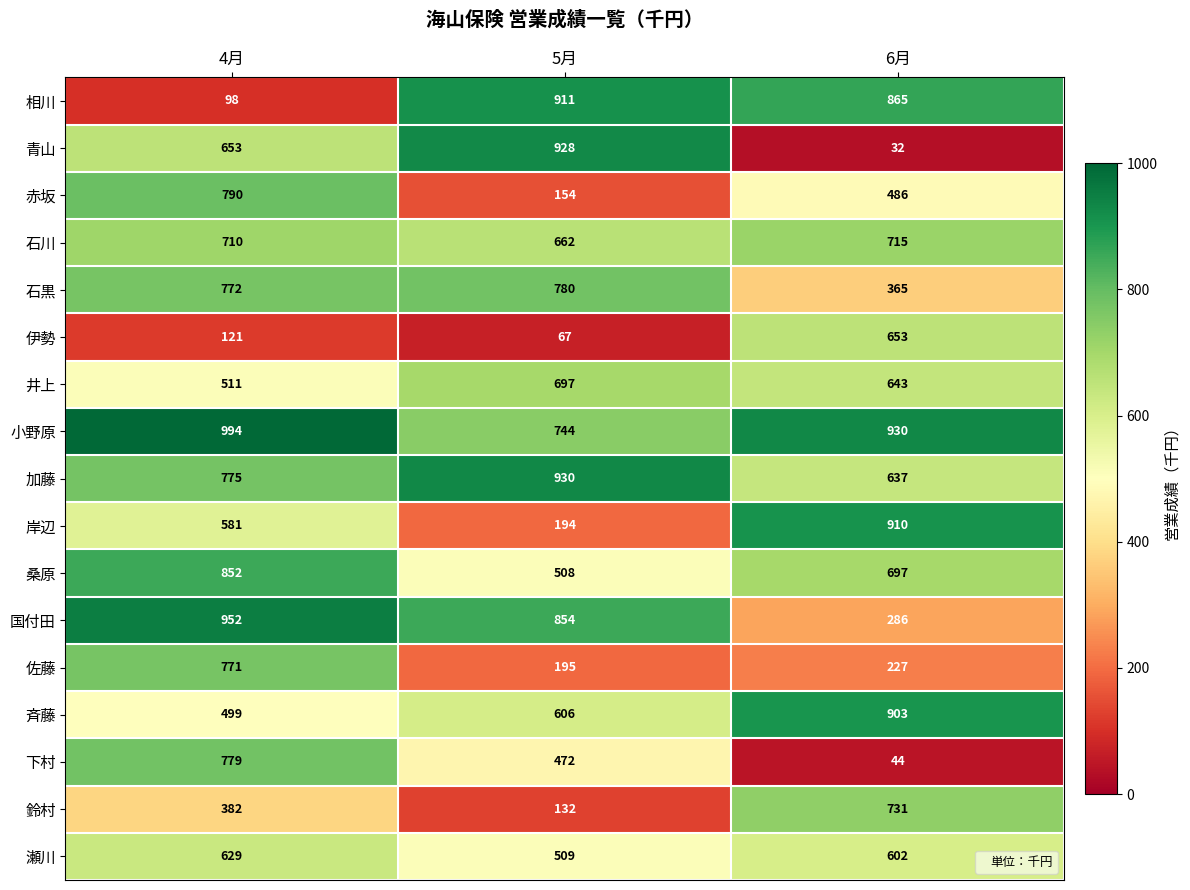

List the series in order of their peak value, highest first.

小野原, 国付田, 加藤, 青山, 相川, 岸辺, 斉藤, 桑原, 赤坂, 石黒, 下村, 佐藤, 鈴村, 石川, 井上, 伊勢, 瀬川